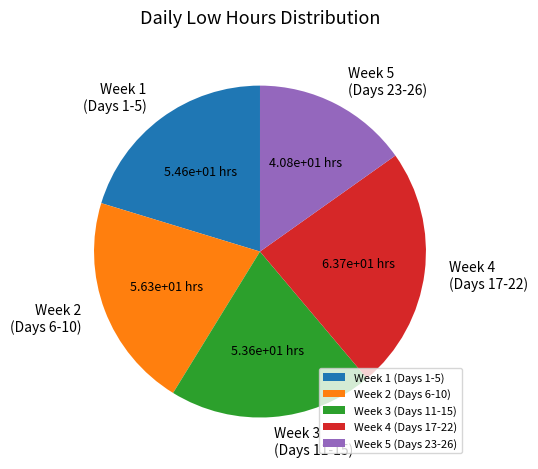

How many segments does this pie chart have?

5